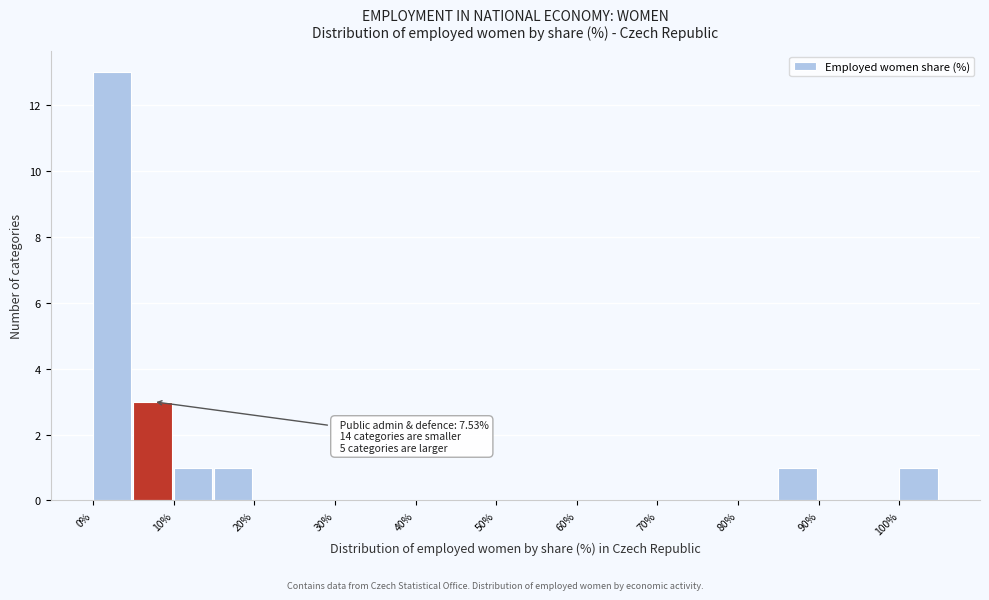

Which range on the x-axis has the tallest bar?

0 to 5